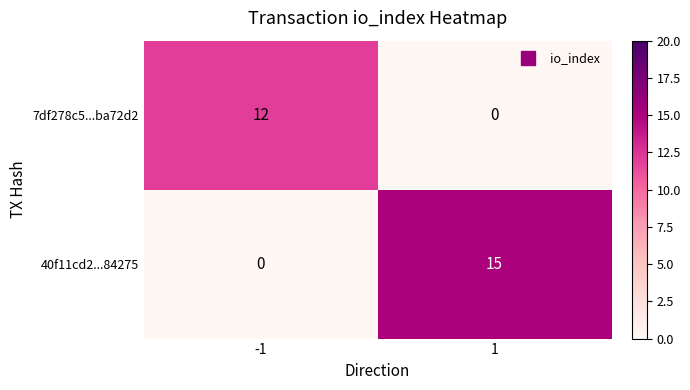

What is the difference between the maximum and minimum values in the 40f11cd2...84275 series?

15